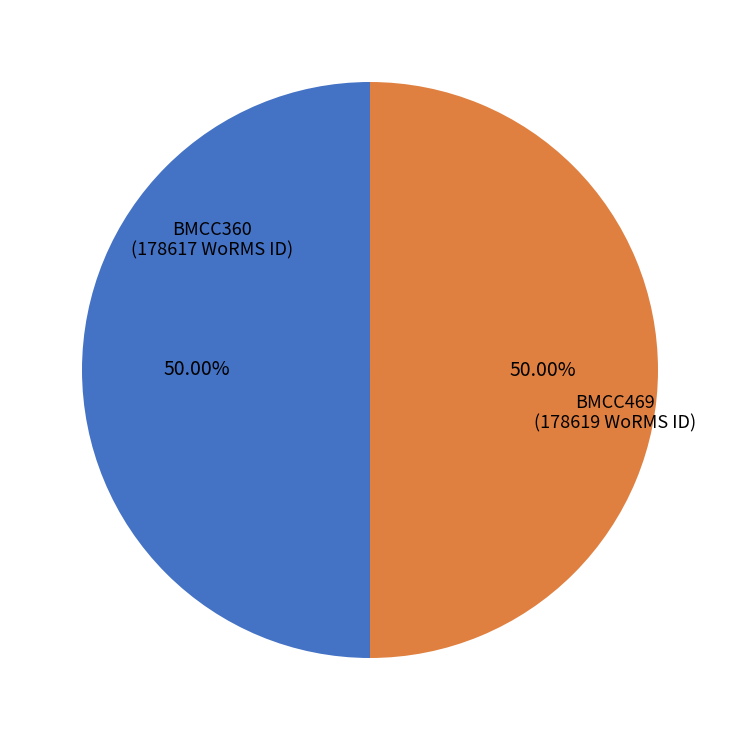

Approximately how many times larger is the value at BMCC469 compared to BMCC360?

1.0